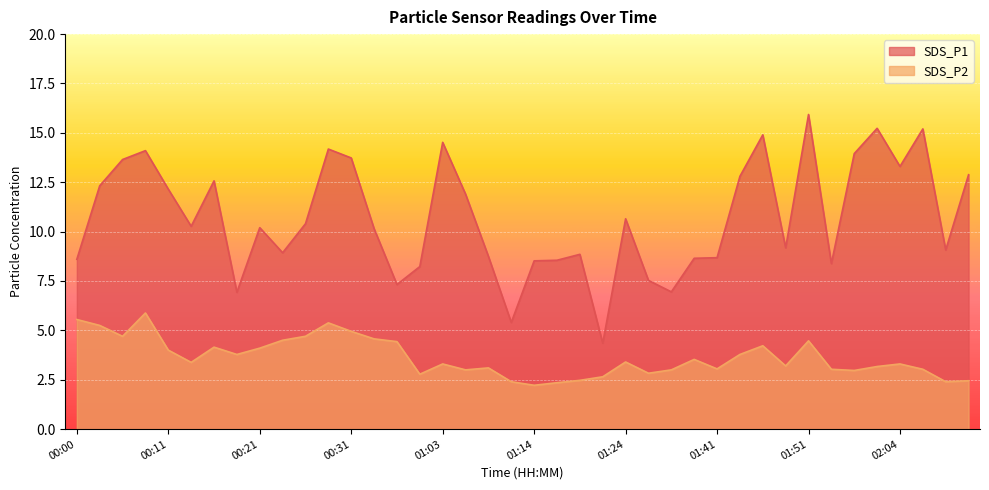

Between 01:19 and 01:24, which series saw the biggest shift?

SDS_P1